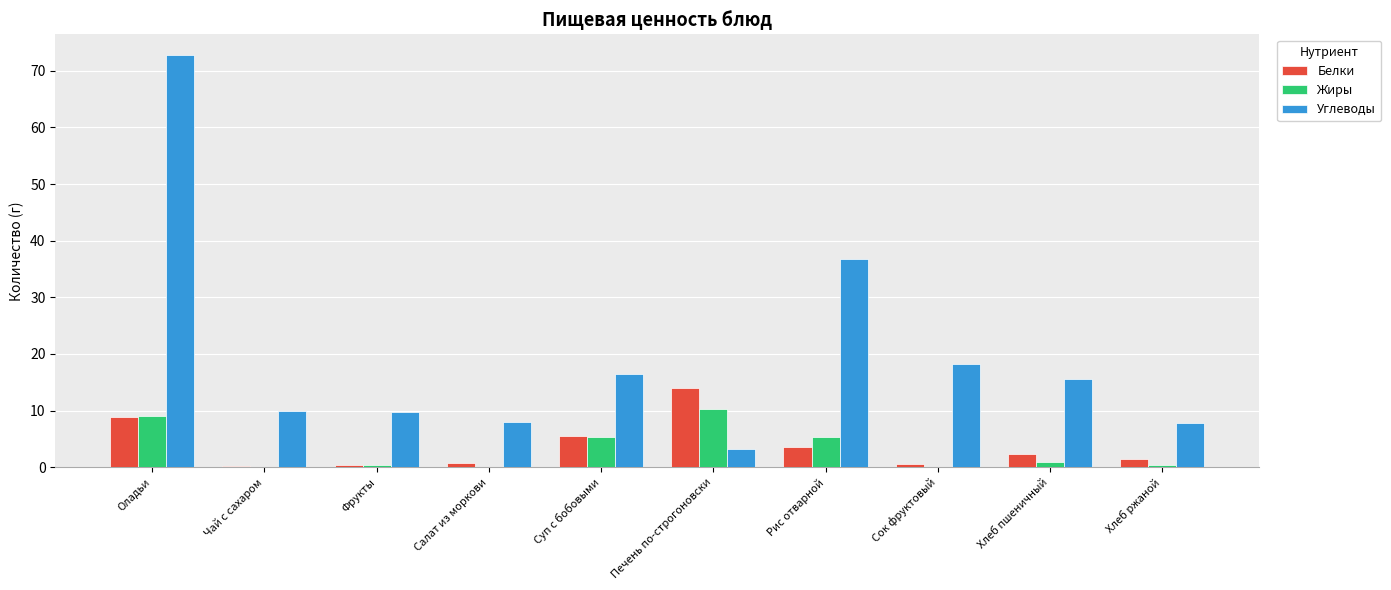

At which label does Белки reach its peak?

Печень по-строгоновски